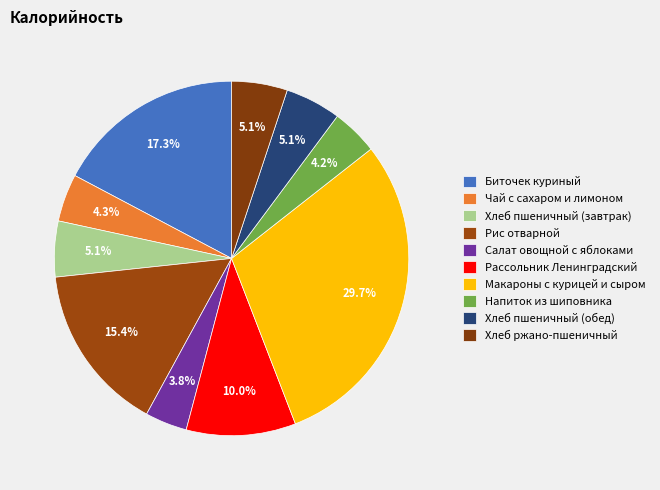

How many segments does this pie chart have?

10